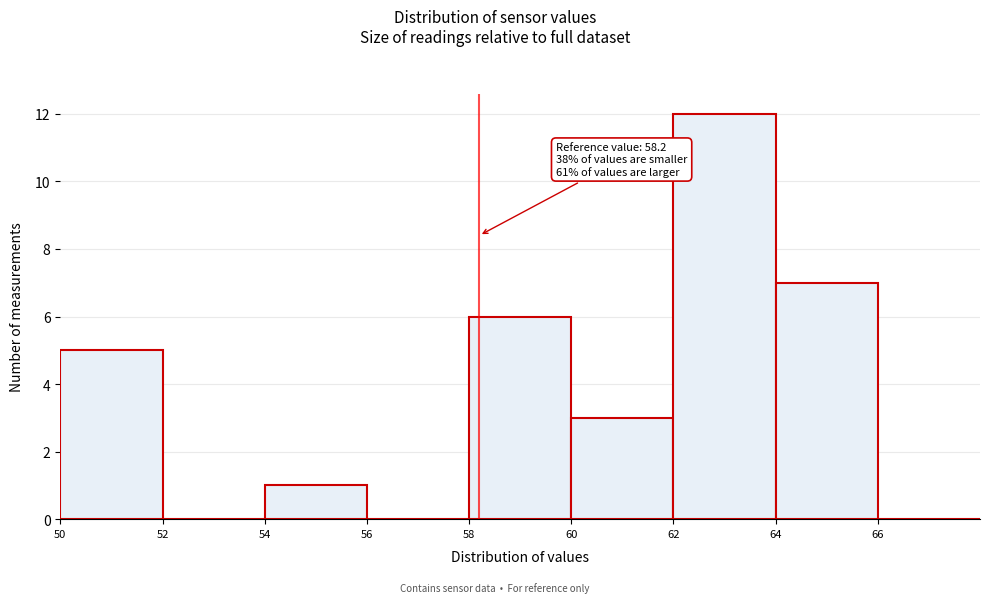

Which range on the x-axis has the tallest bar?

62 to 64